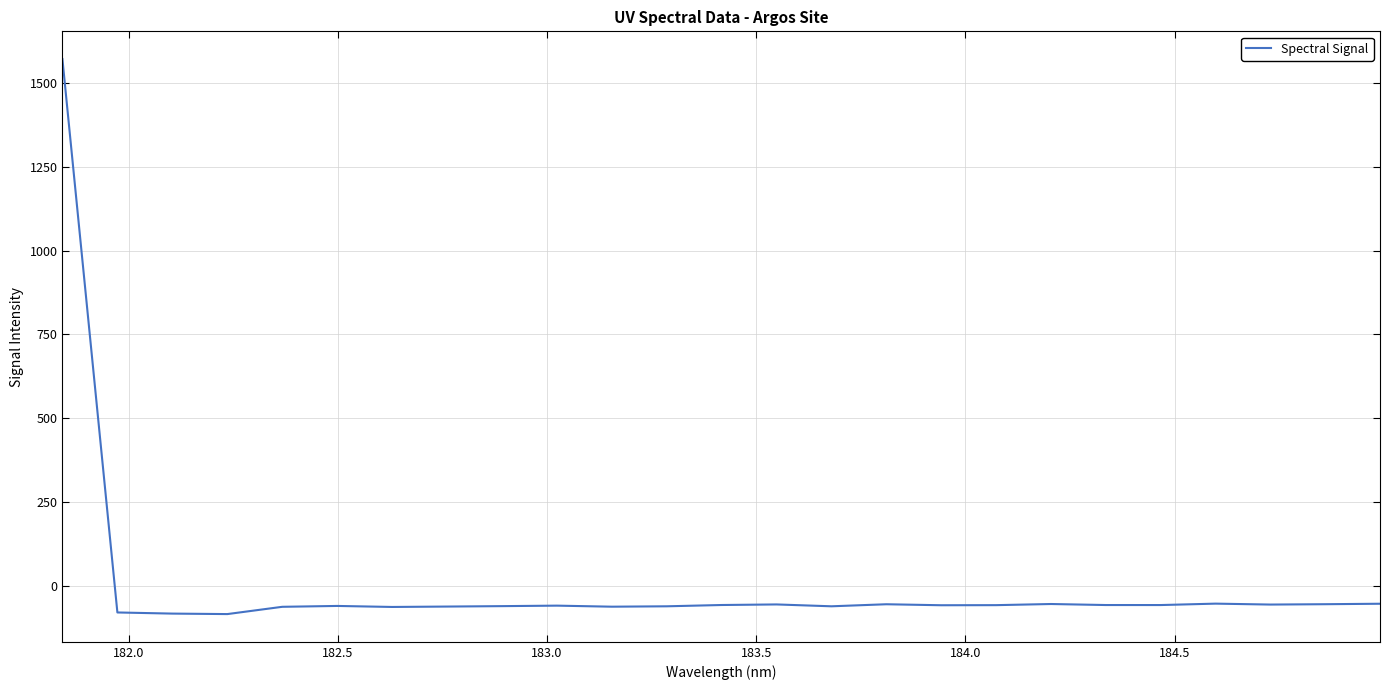

What is the difference between the maximum and minimum values?

1657.1